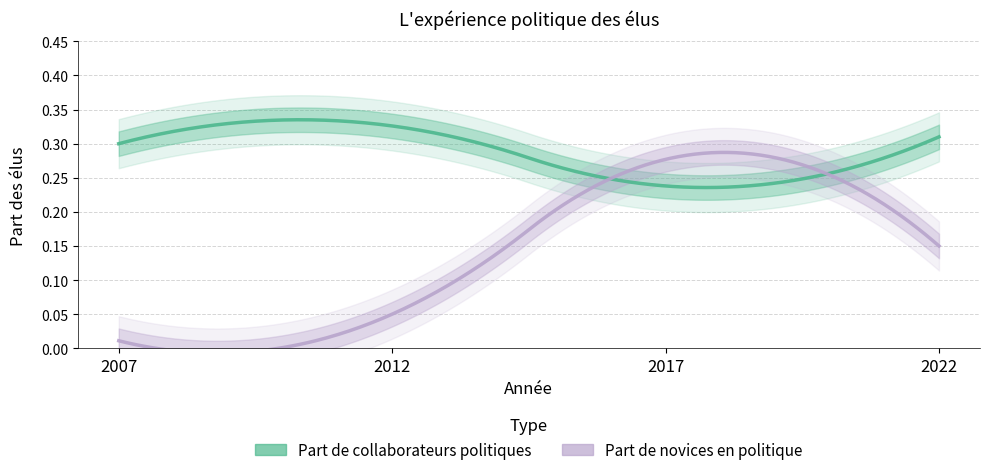

How many times do Part de collaborateurs politiques and Part de novices en politique cross each other?

2